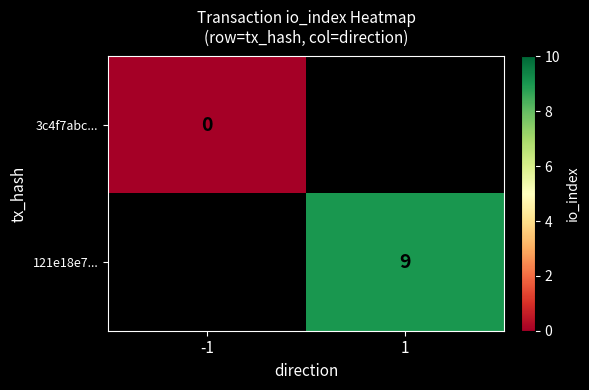

The 121e18e7... series shows 9 at 1. True or false?

True